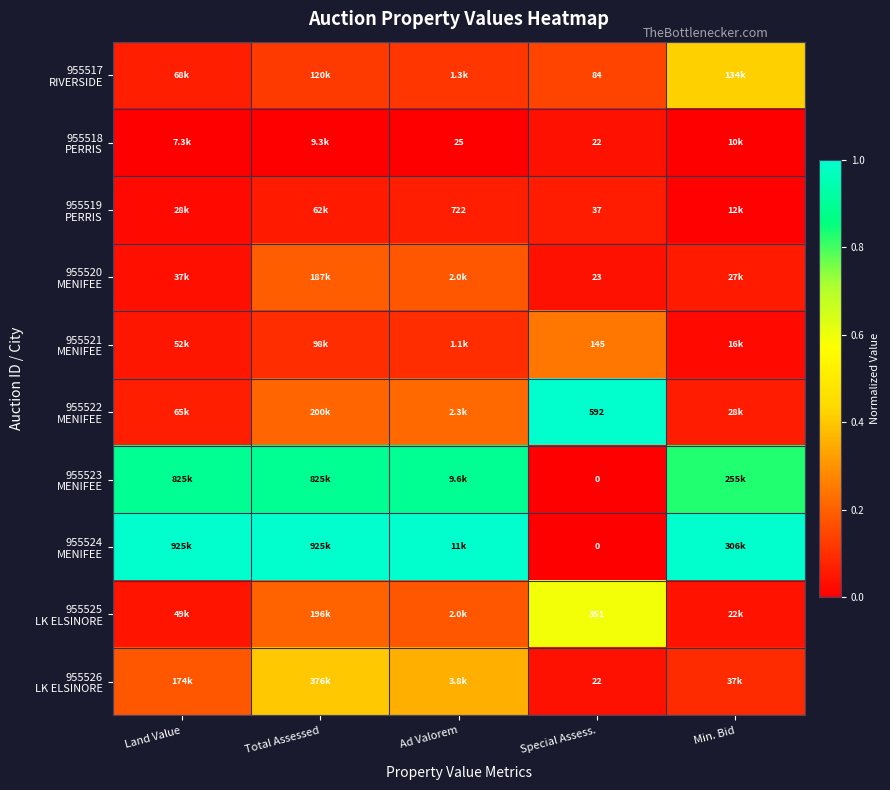

Which series has the largest total across all categories?

955524 MENIFEE